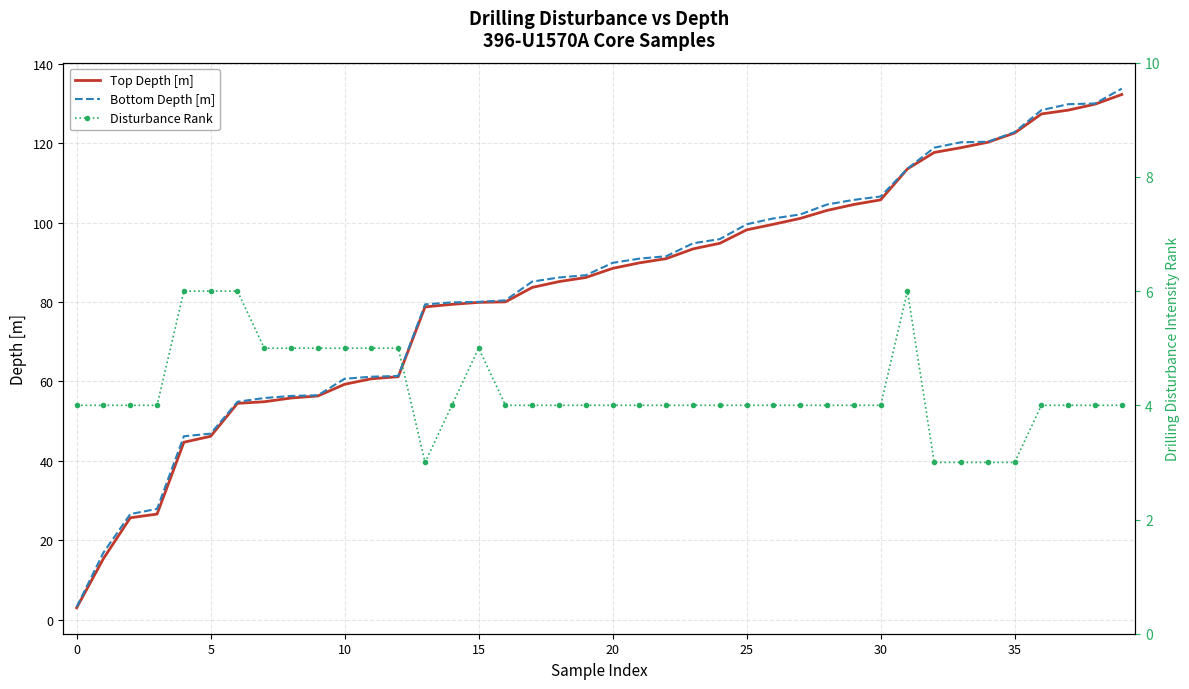

Is it true that Bottom Depth [m] equals 118.9 at 32?

True